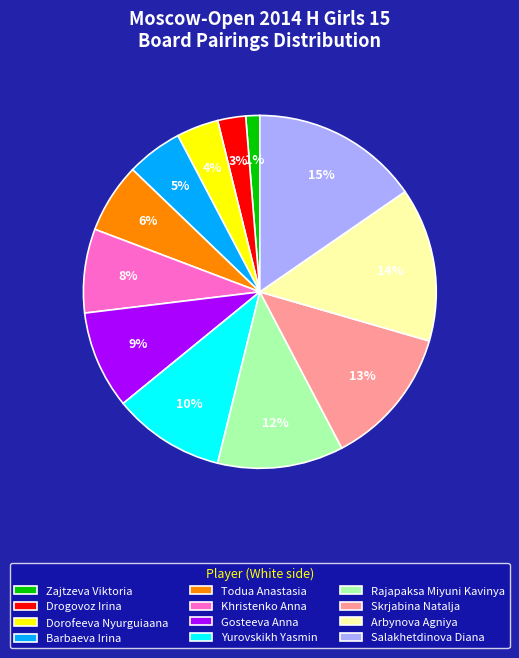

Approximately how many times larger is the value at Yurovskikh Yasmin compared to Barbaeva Irina?

2.0